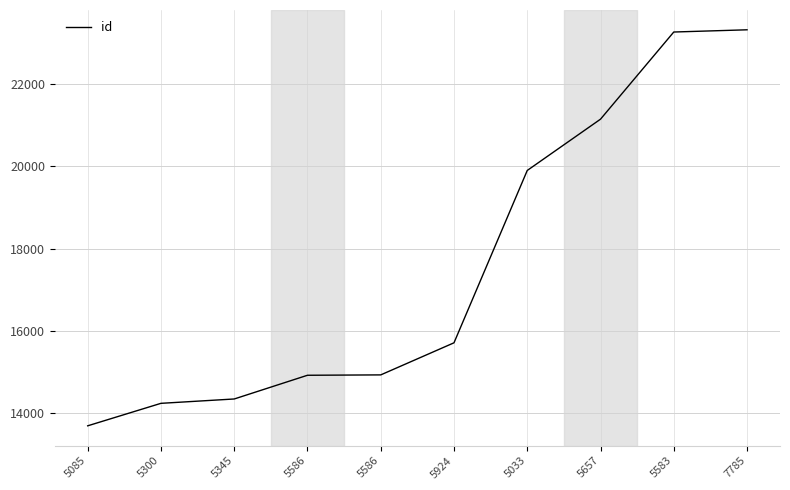

Does the chart display data point markers on the line(s)?

No